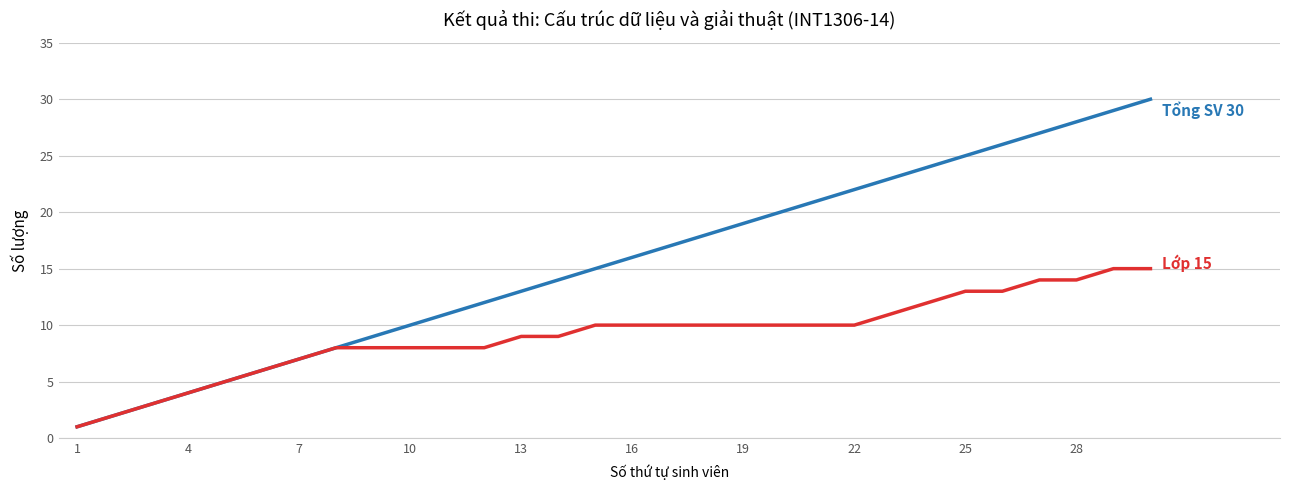

How many lines are shown in the chart?

2